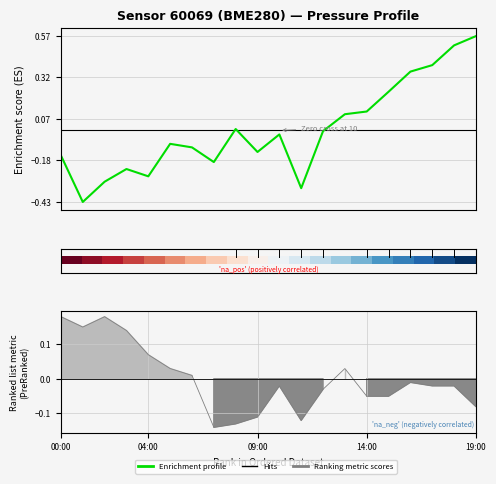

The value of Pressure profile at 5 is -0.1. True or false?

True